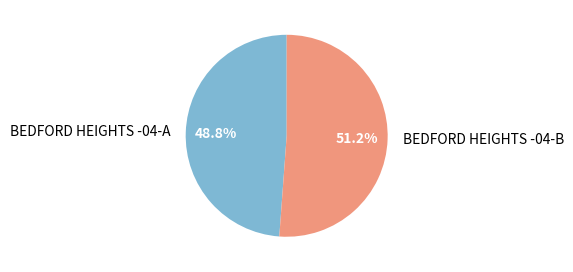

Combined, what portion of the pie is BEDFORD HEIGHTS -04-A and BEDFORD HEIGHTS -04-B?

100.0%